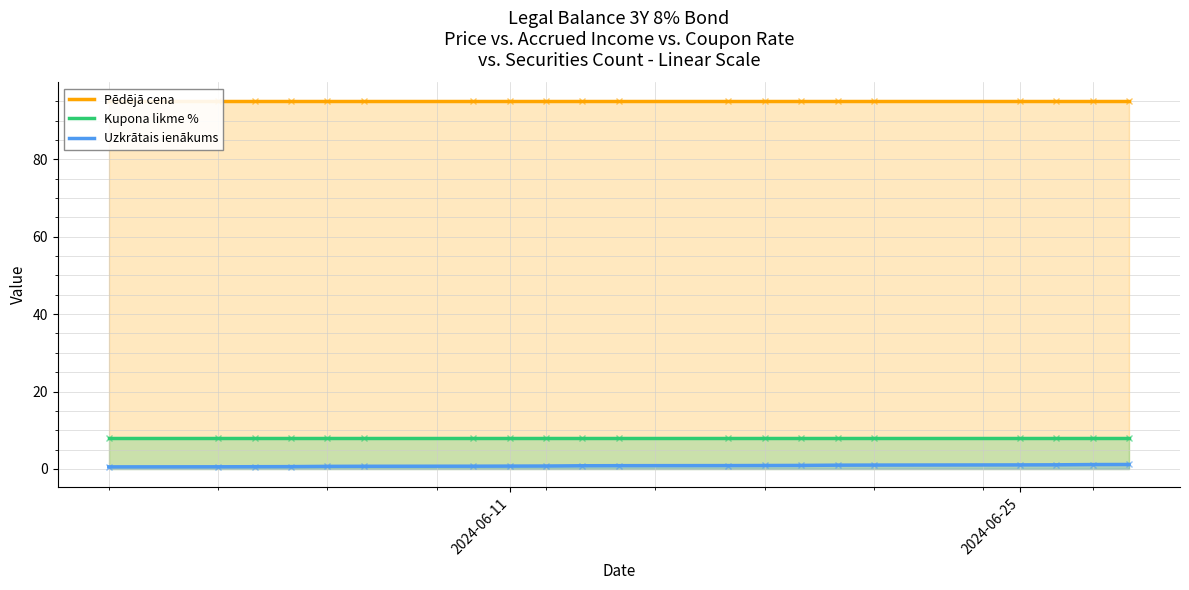

What is the highest value of the Kupona likme % series?

8.0